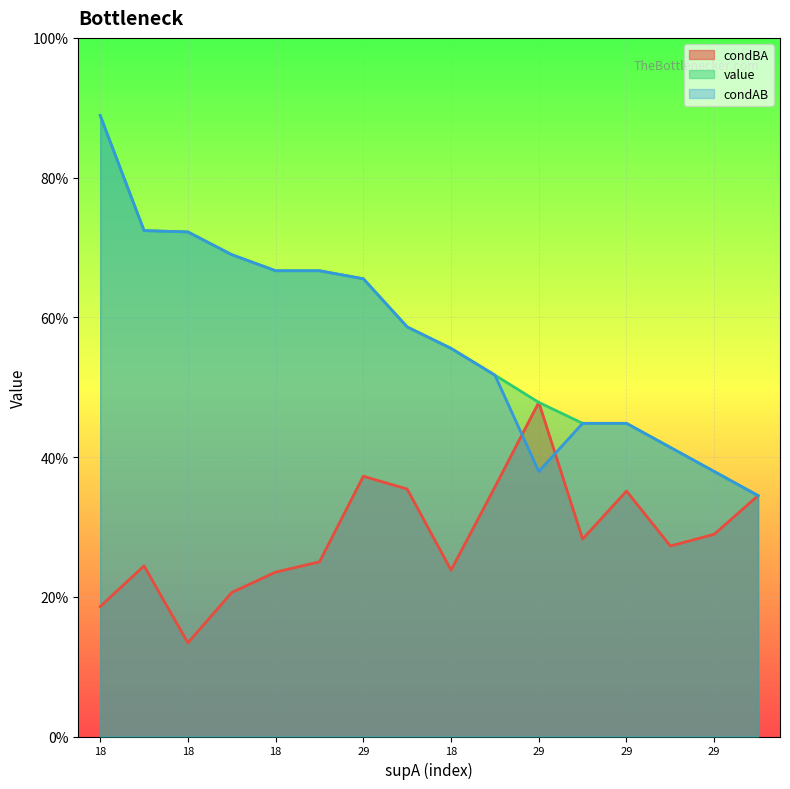

What are all the series names shown in the legend?

condBA, value, condAB